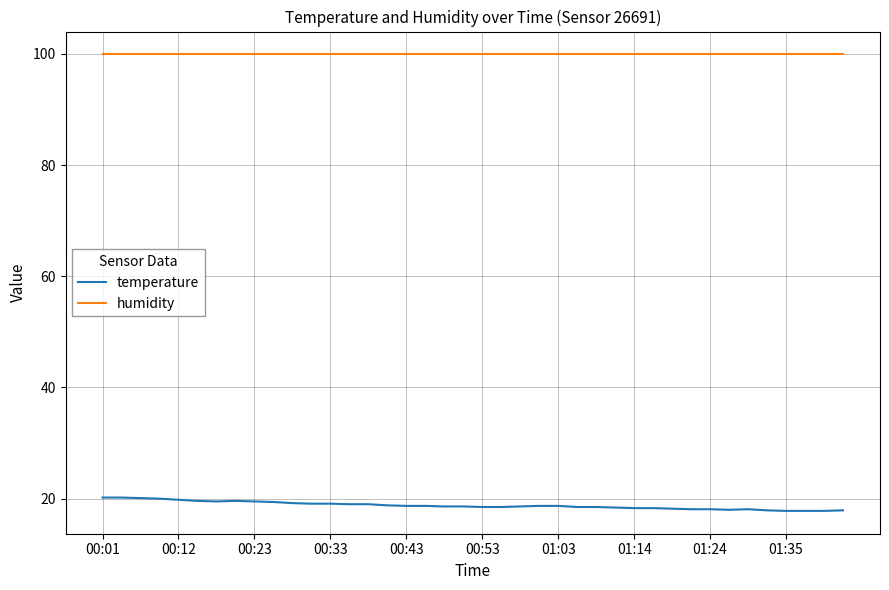

List the series in order of their overall mean, lowest first.

temperature, humidity